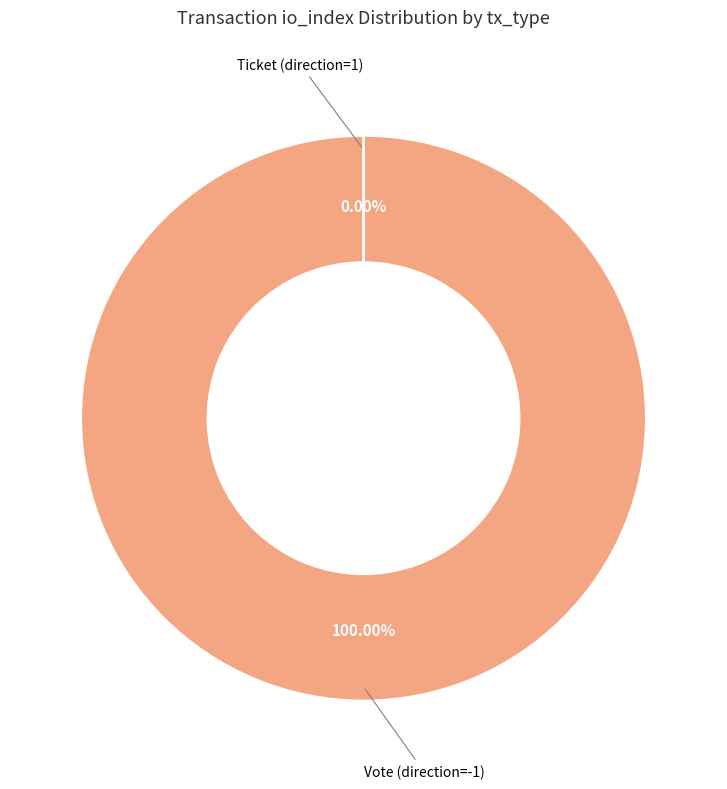

What is the largest slice in the pie chart?

Vote (direction=-1)